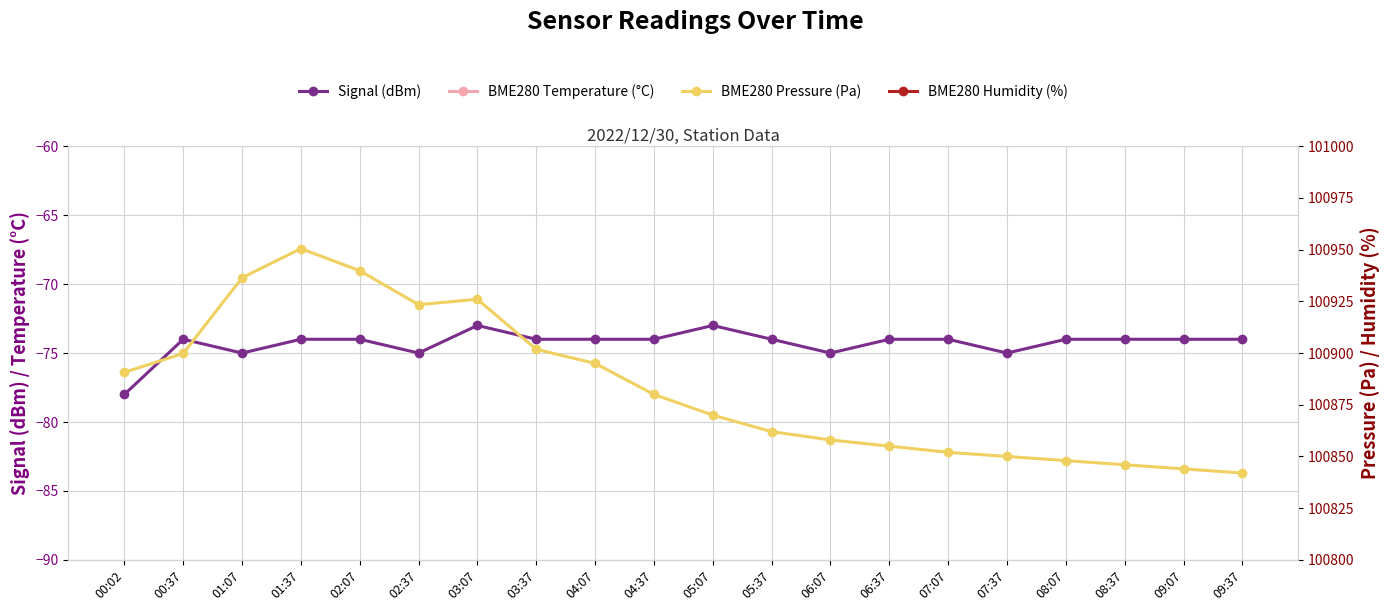

Is the value of BME280 Pressure (Pa) at 06:37 greater than the value of BME280 Temperature (°C) at 08:37?

Yes